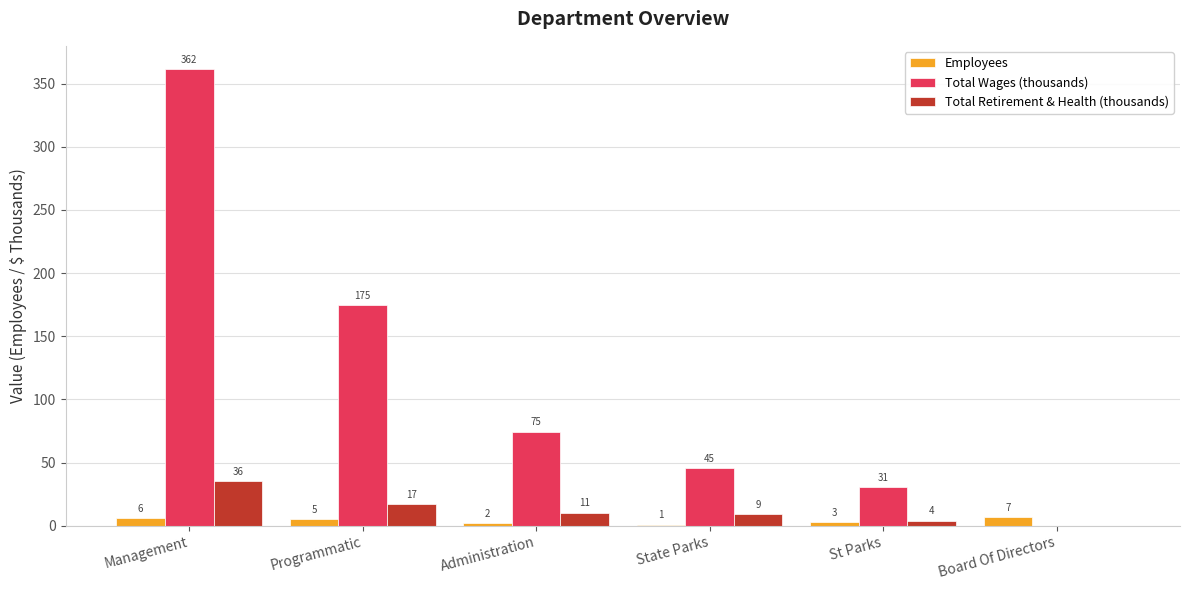

How many positive values does the Total Retirement & Health (thousands) series have?

5